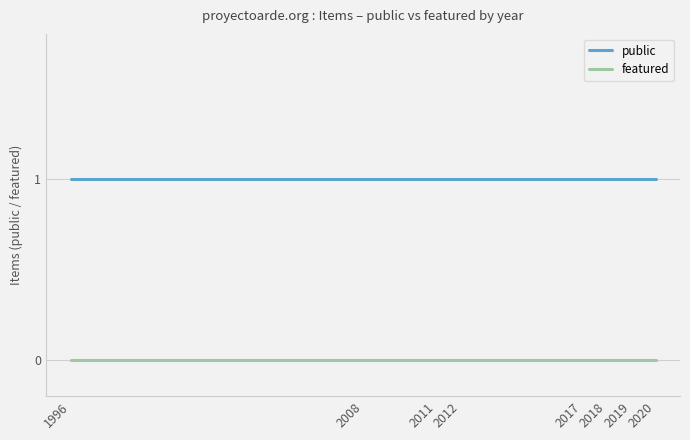

True or false: featured and public cross at least once.

False